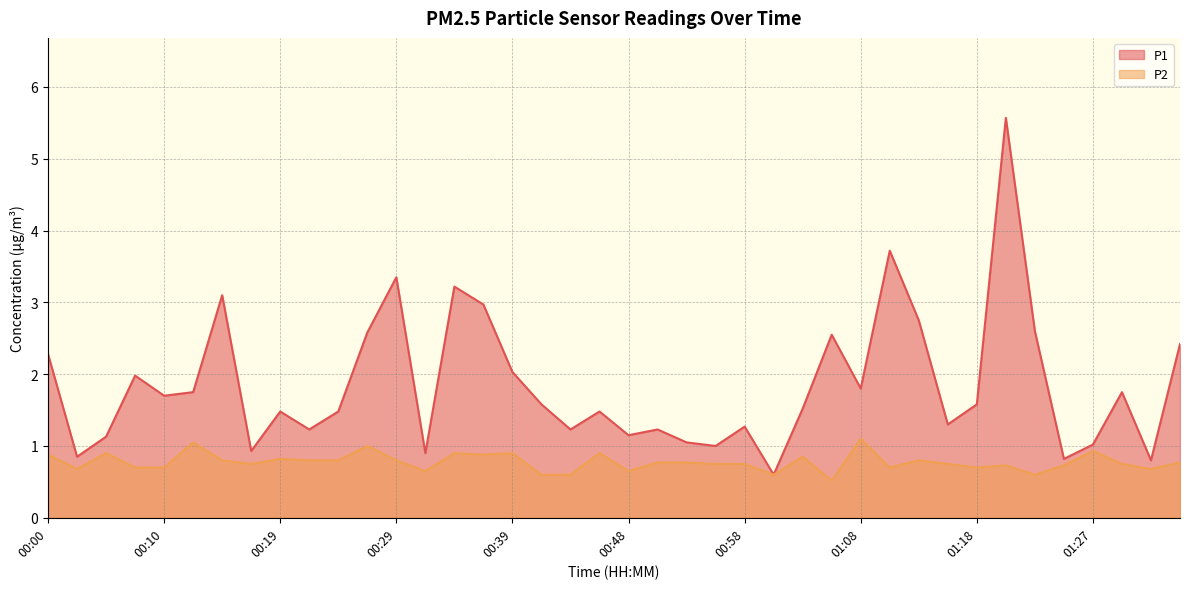

At which label is P2 closest to 0?

01:06